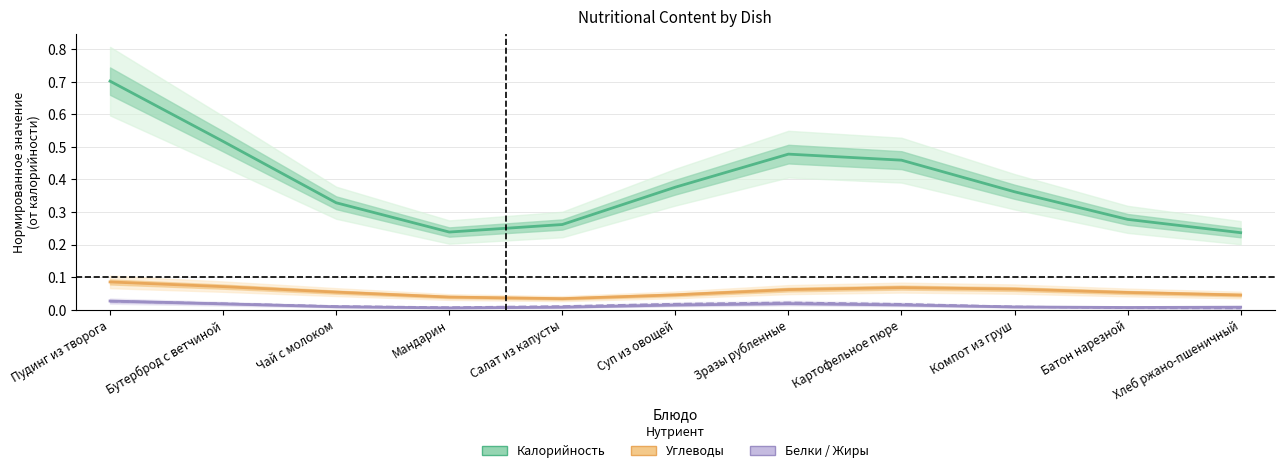

True or false: Жиры has more than 2 points higher than both neighbors.

False